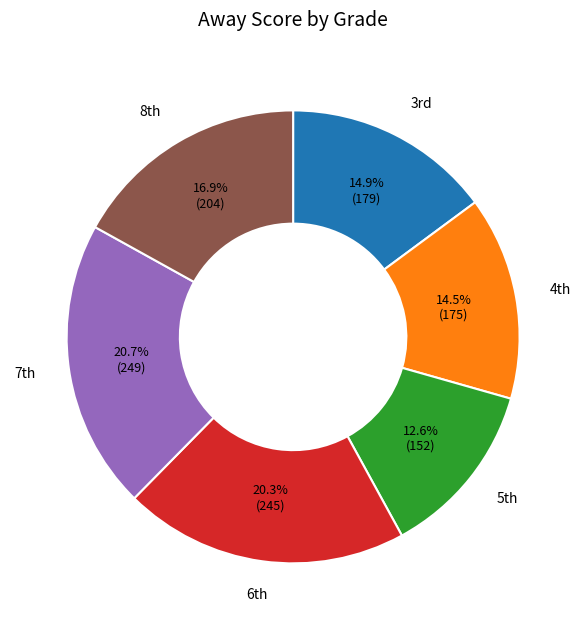

To the nearest percent, what is the average slice percentage?

17%